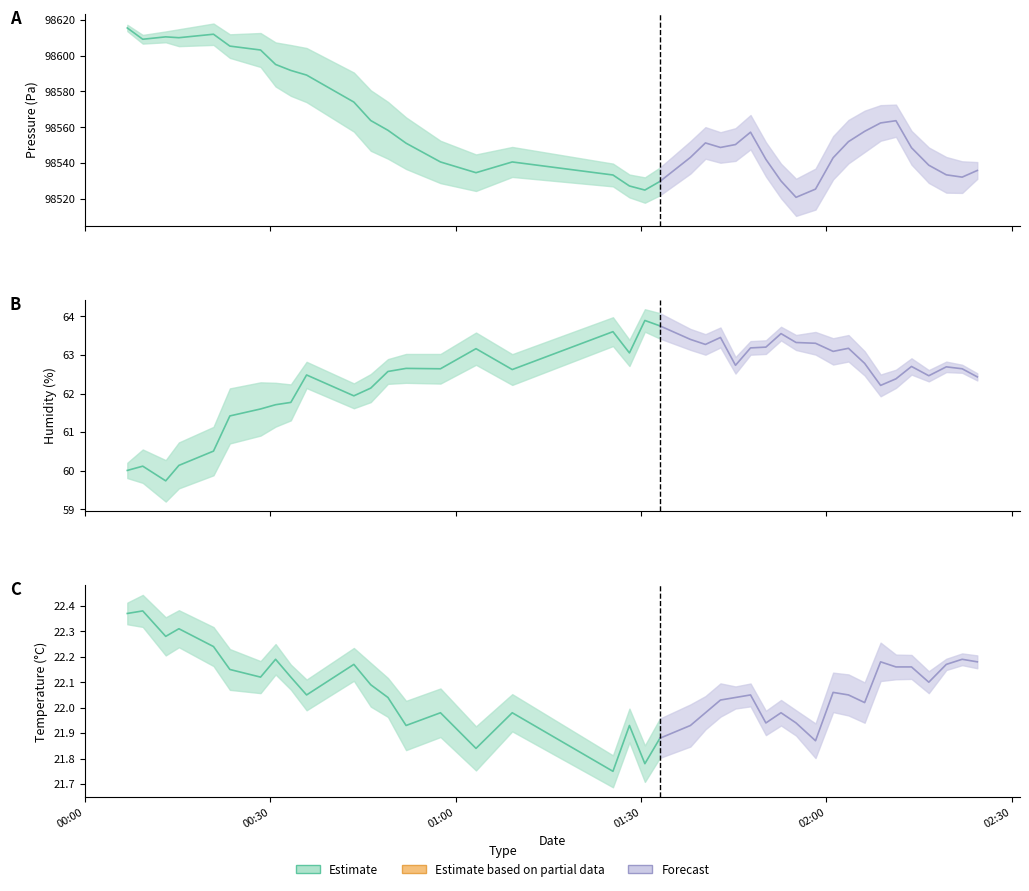

Reading right to left, extract all data points from this chart.

temperature: 39=22.2	38=22.2	37=22.2	36=22.1	35=22.2	34=22.2	33=22.2	32=22.0	31=22.1	30=22.1	29=21.9	28=21.9	27=22.0	26=21.9	25=22.1	24=22.0	23=22.0	22=22.0	21=21.9	20=21.9	19=21.8	18=21.9	17=21.8	16=22.0	15=21.8	14=22.0	13=21.9	12=22.0	11=22.1	10=22.2	9=22.1	8=22.1	7=22.2	6=22.1	5=22.1	4=22.2	3=22.3	2=22.3	1=22.4	0=22.4
humidity: 39=62.4	38=62.6	37=62.7	36=62.5	35=62.7	34=62.4	33=62.2	32=62.8	31=63.2	30=63.1	29=63.3	28=63.3	27=63.5	26=63.2	25=63.2	24=62.7	23=63.5	22=63.3	21=63.4	20=63.8	19=63.9	18=63.0	17=63.6	16=62.6	15=63.2	14=62.6	13=62.6	12=62.6	11=62.1	10=61.9	9=62.5	8=61.8	7=61.7	6=61.6	5=61.4	4=60.5	3=60.1	2=59.7	1=60.1	0=60.0
pressure: 39=98535.9	38=98532.2	37=98533.5	36=98538.8	35=98548.6	34=98563.7	33=98562.4	32=98557.8	31=98552.0	30=98543.0	29=98525.5	28=98520.9	27=98530.0	26=98542.1	25=98557.3	24=98550.4	23=98548.8	22=98551.3	21=98543.2	20=98529.8	19=98525.0	18=98527.2	17=98533.4	16=98540.7	15=98534.7	14=98540.7	13=98551.1	12=98558.3	11=98563.8	10=98574.1	9=98589.2	8=98591.8	7=98595.1	6=98603.2	5=98605.3	4=98612.0	3=98610.0	2=98610.5	1=98609.2	0=98615.5